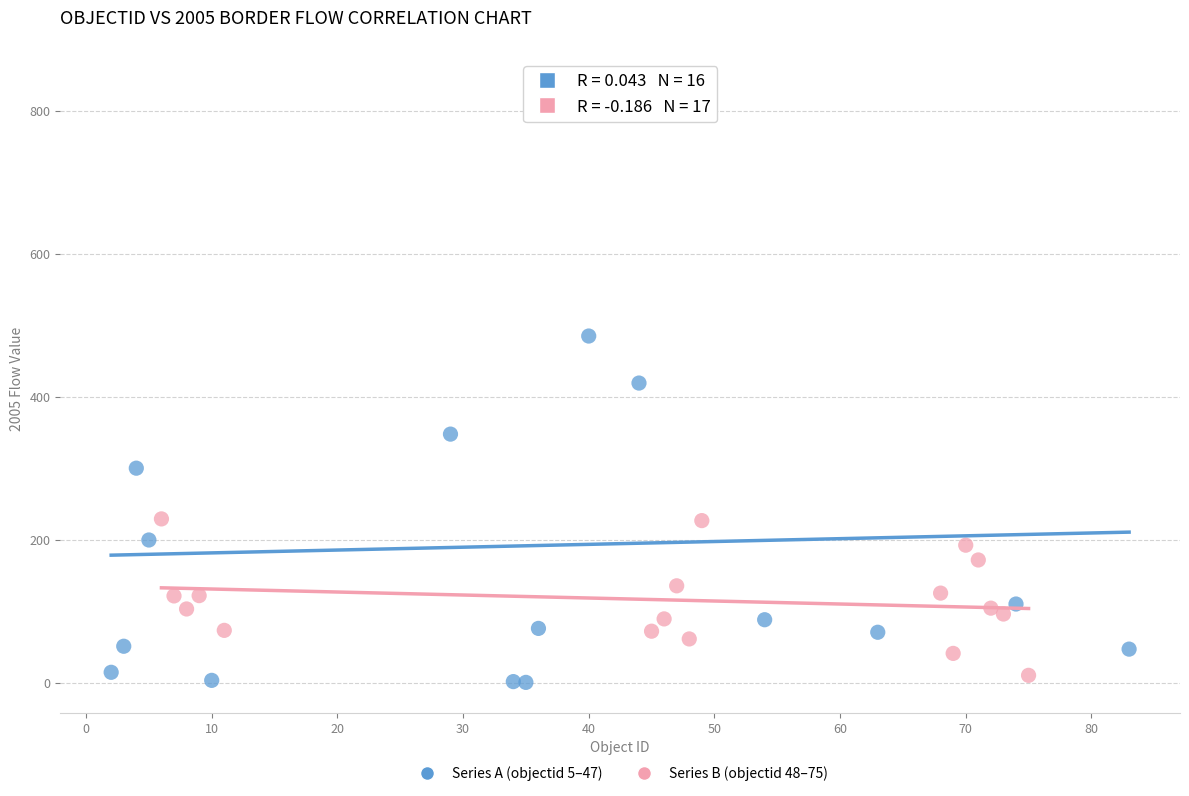

Which series has the widest spread of Y values?

Series A (objectid 5–47)